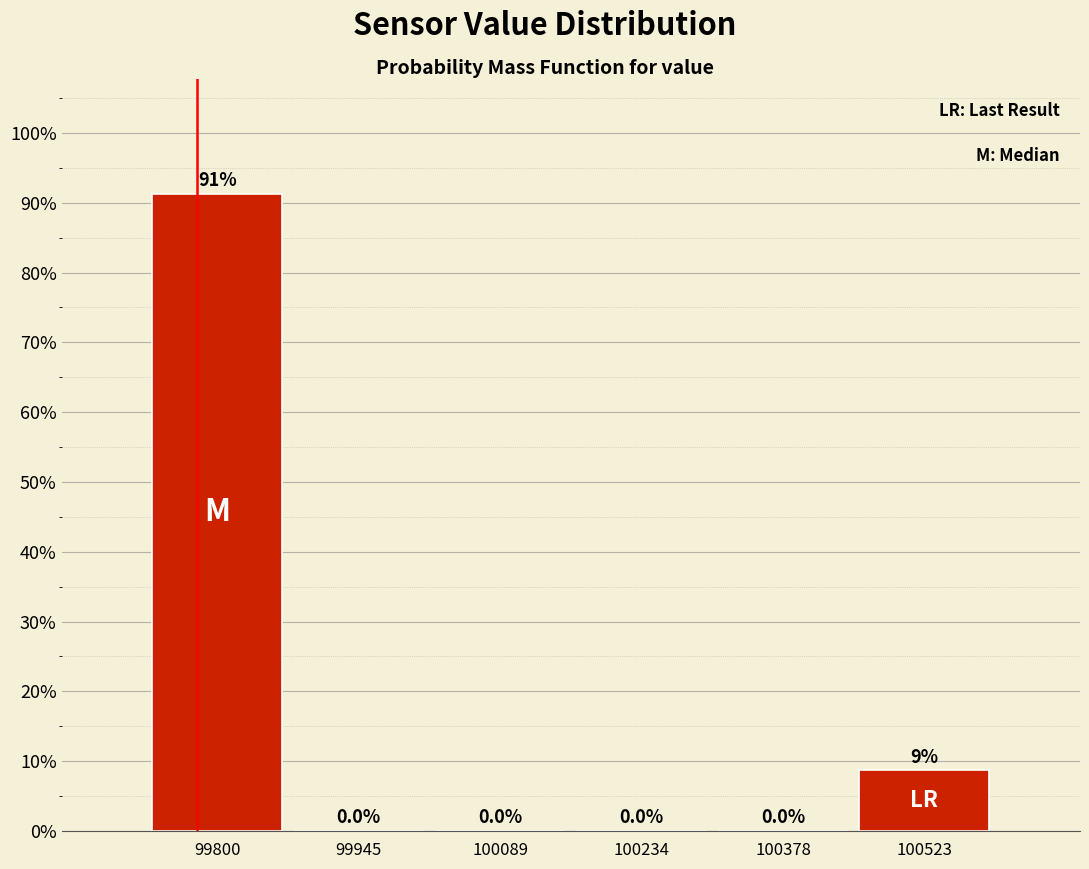

Over which range of the x-axis is the bar tallest?

99720 to 99880